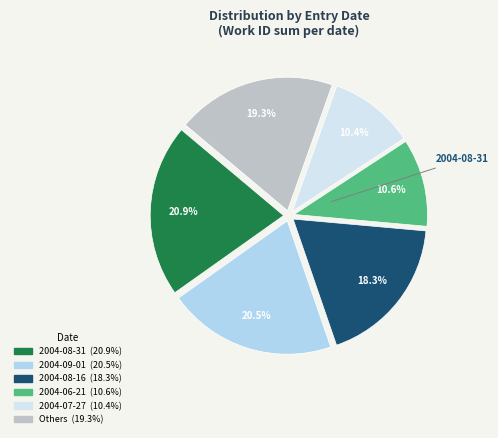

Does any single category account for the majority?

No